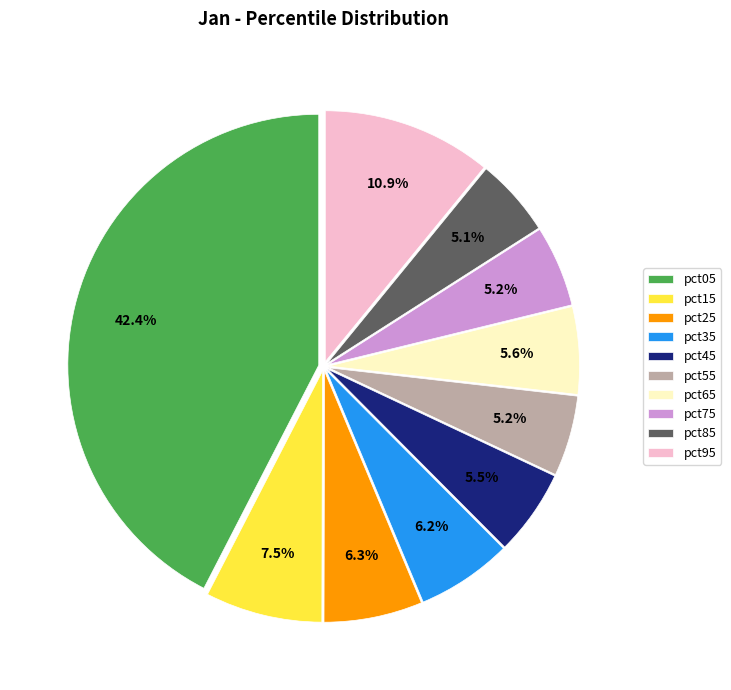

The pct05 slice represents 29% of the pie. True or false?

False